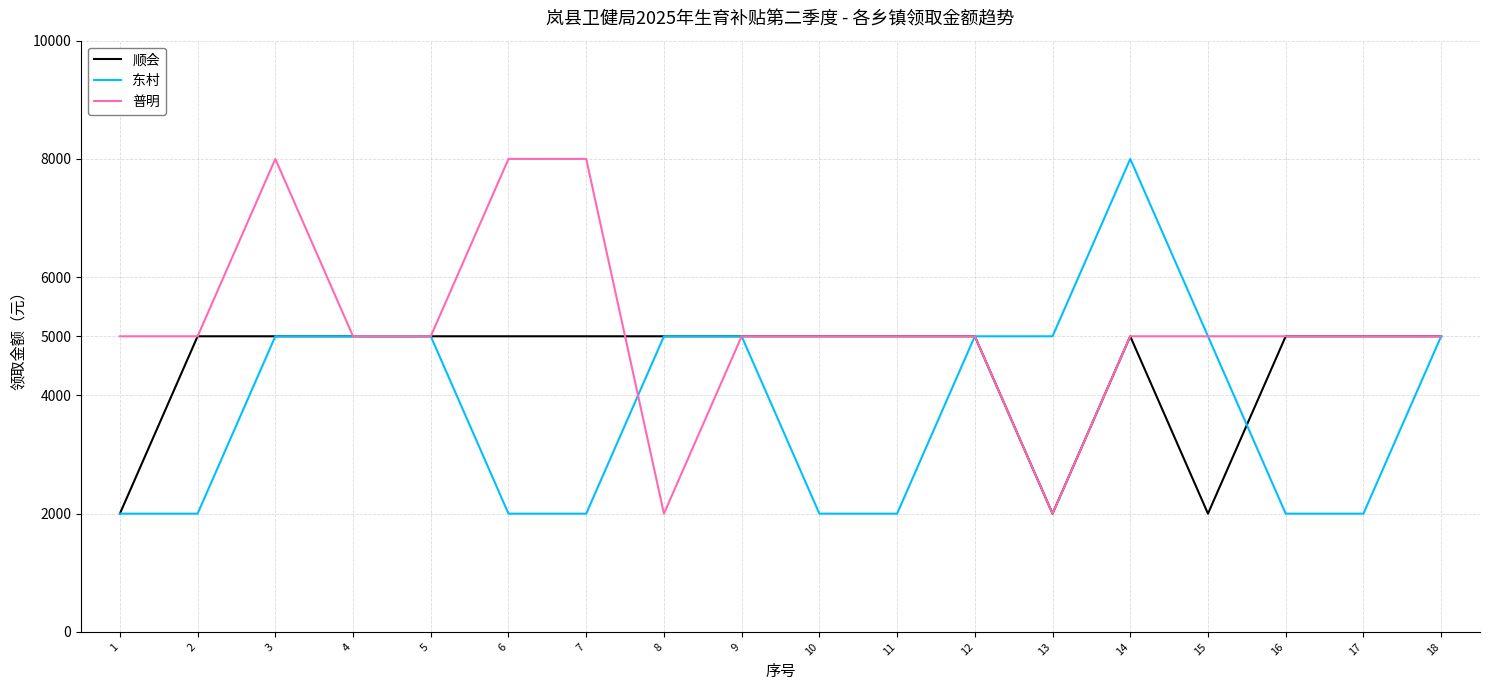

The value of 顺会 at 3 is 1678. True or false?

False